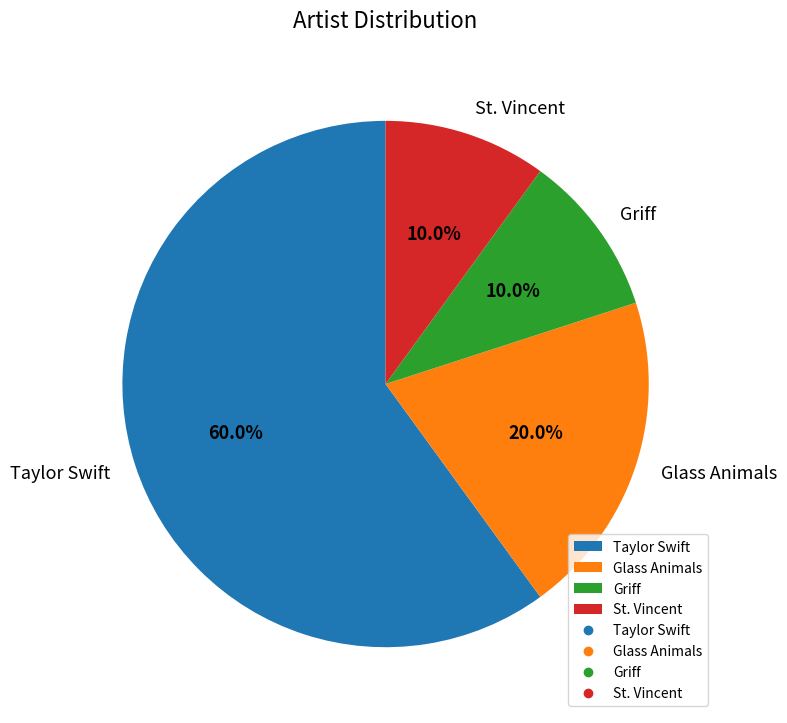

Which has a higher value, St. Vincent or Taylor Swift?

Taylor Swift